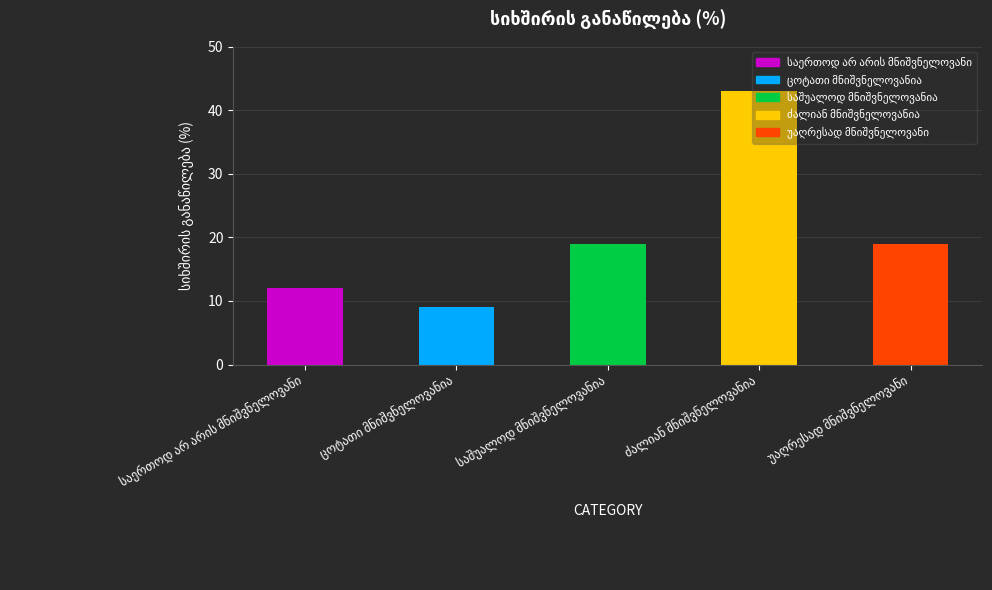

Is it true that the value at საშუალოდ მნიშვნელოვანია is 25?

False